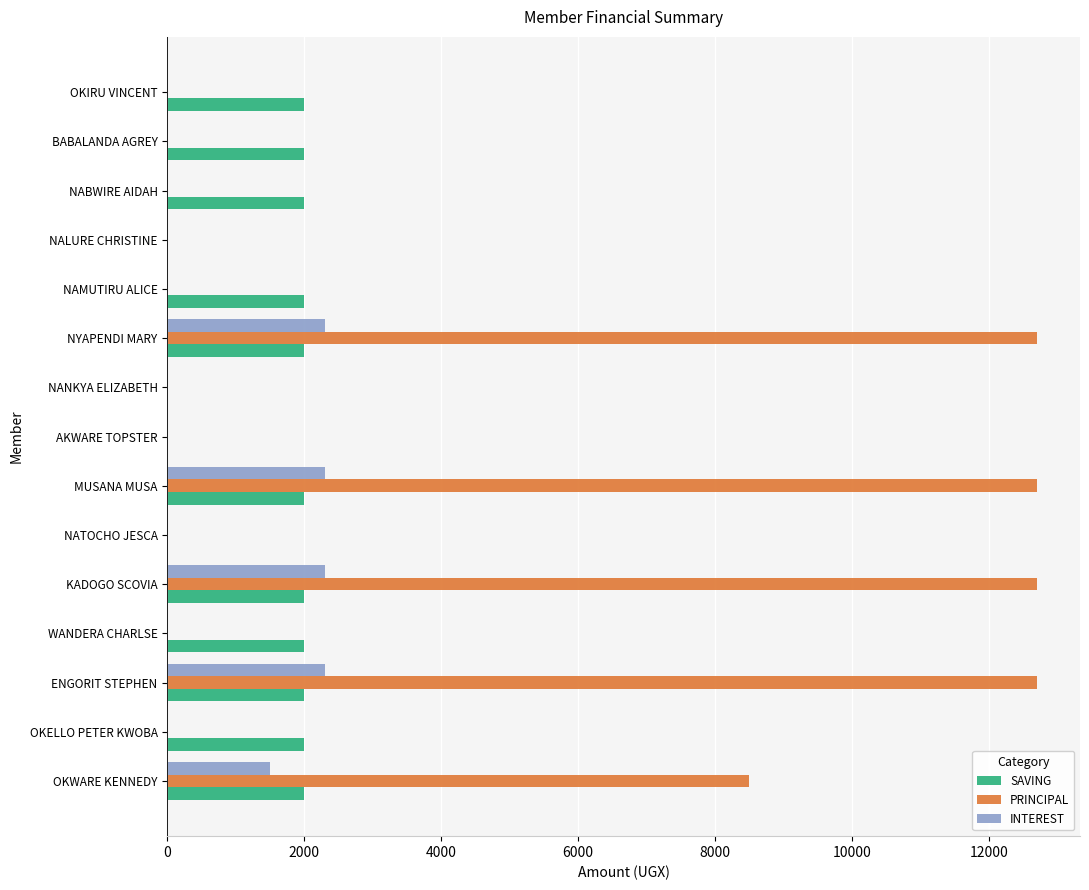

Which series has the largest range (max minus min)?

PRINCIPAL